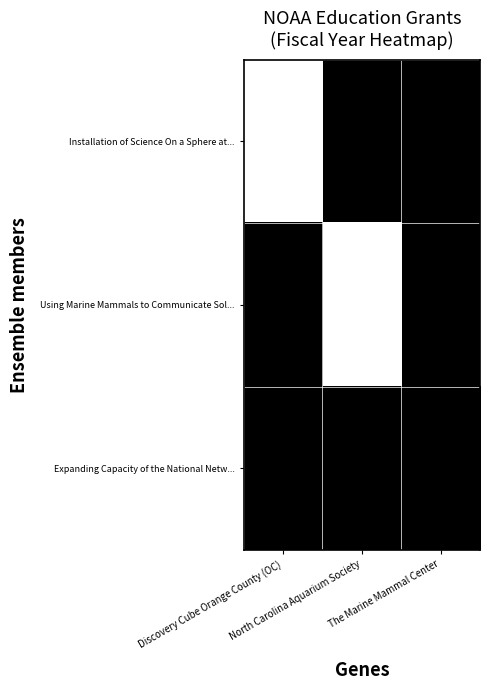

The value of Using Marine Mammals to Communicate Sol... at North Carolina Aquarium Society is 458.9. True or false?

False